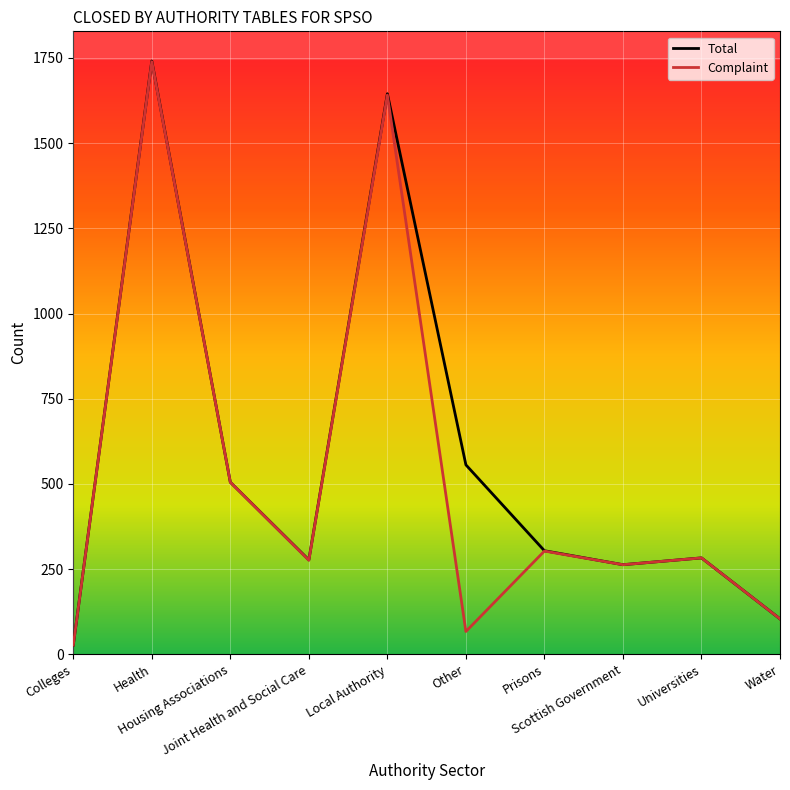

At how many categories does at least one series exceed 763?

2